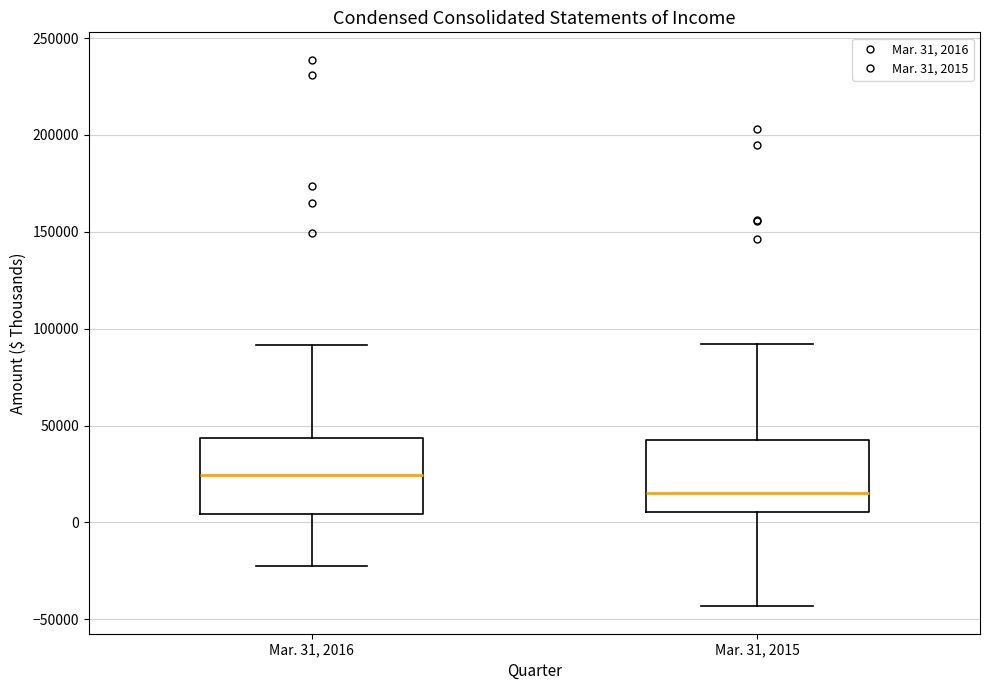

Where is the lower edge of the box for Mar. 31, 2015 on the y-axis? The values are not printed on the chart, so give them approximately, as read against the axis.

5000